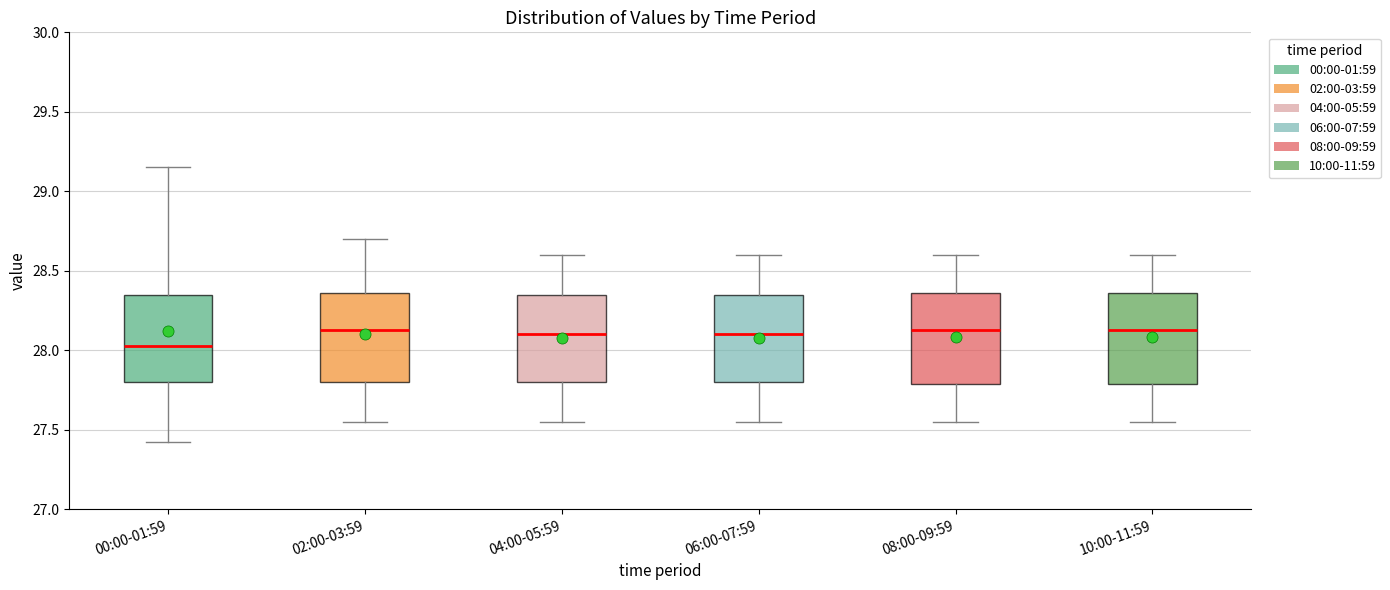

Where does the lower whisker of the box for 04:00-05:59 end on the y-axis? The values are not printed on the chart, so give them approximately, as read against the axis.

27.55